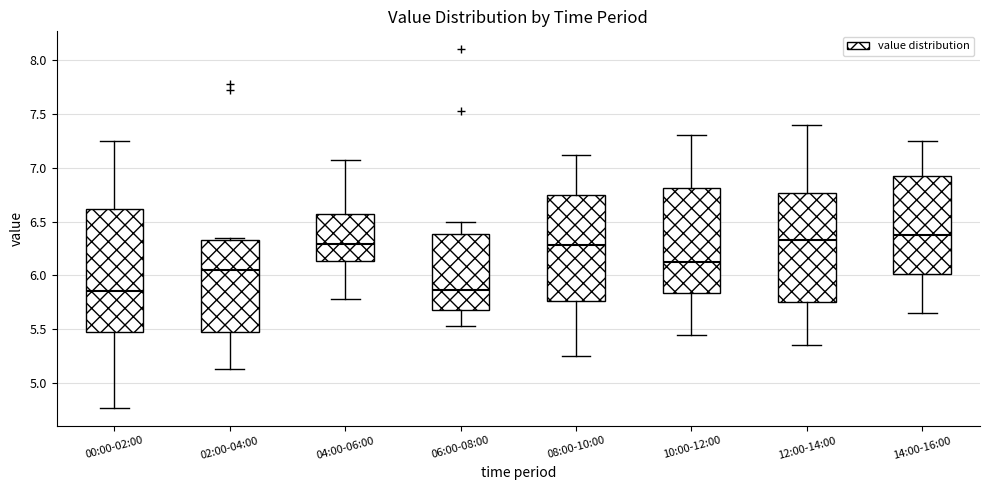

Reading left to right, read every box against the y-axis: the position of its median line, the range the box covers, and the ends of its whiskers. The values are not printed on the chart, so give them approximately, as read against the axis.

00:00-02:00: median 5.85, box 5.50 to 6.60, whiskers 4.75 to 7.25
02:00-04:00: median 6.05, box 5.45 to 6.35, whiskers 5.15 to 6.35 (just above the box's upper edge)
04:00-06:00: median 6.30, box 6.15 to 6.55, whiskers 5.80 to 7.05
06:00-08:00: median 5.85, box 5.70 to 6.40, whiskers 5.55 to 6.50
08:00-10:00: median 6.30, box 5.75 to 6.75, whiskers 5.25 to 7.10
10:00-12:00: median 6.15, box 5.85 to 6.80, whiskers 5.45 to 7.30
12:00-14:00: median 6.35, box 5.75 to 6.75, whiskers 5.35 to 7.40
14:00-16:00: median 6.40, box 6.00 to 6.95, whiskers 5.65 to 7.25